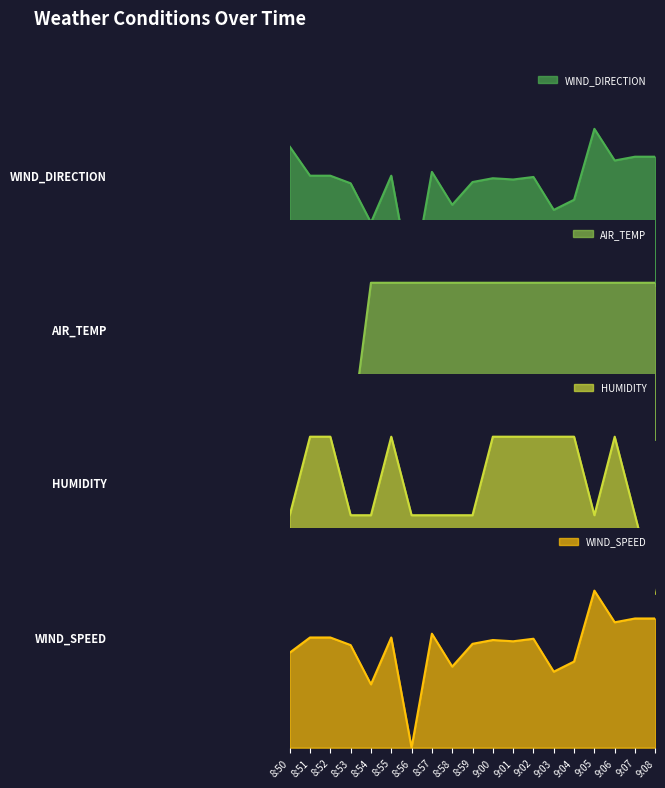

True or false: WIND_SPEED has a value of 0.7 at 8:53.

True